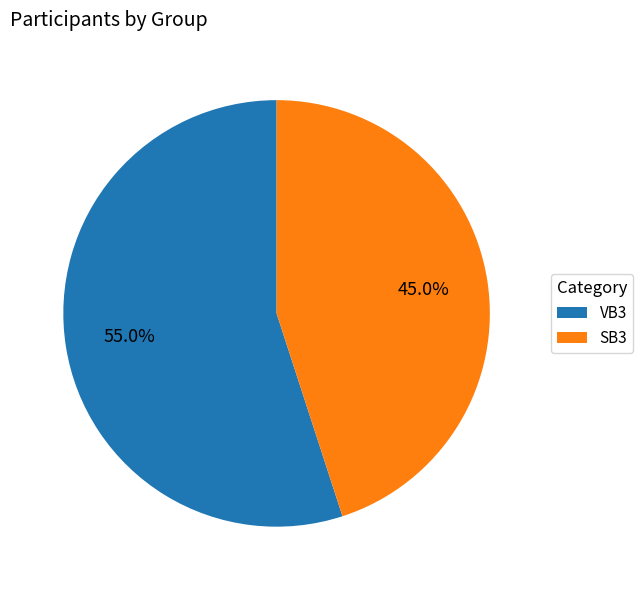

Which category accounts for the majority?

VB3